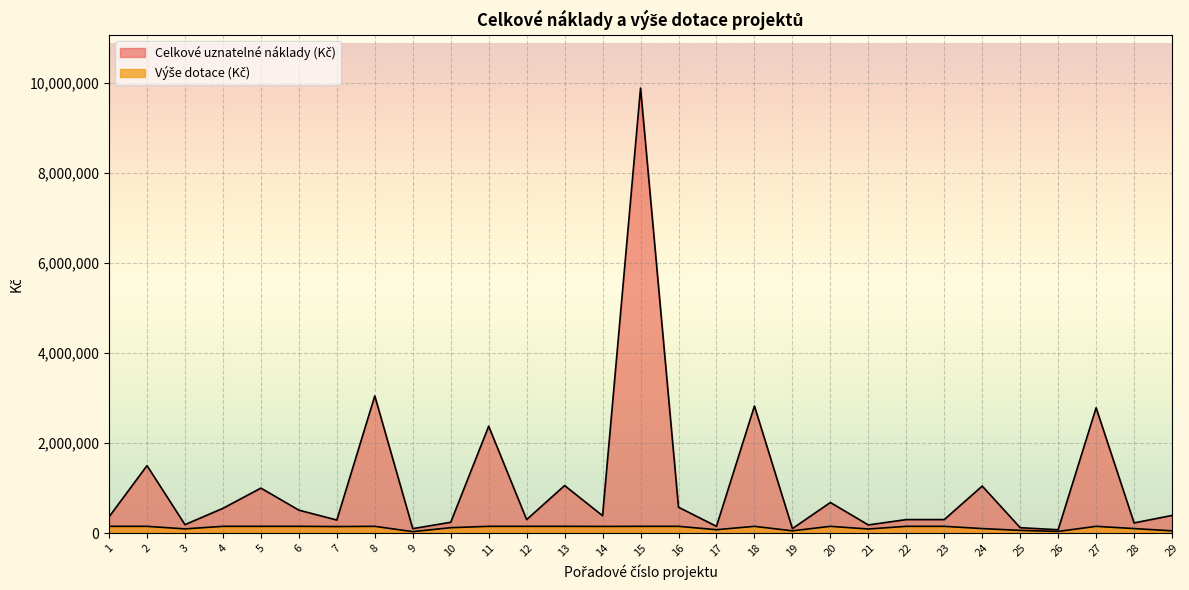

What is the difference between the second highest and minimum values in the Celkové uznatelné náklady (Kč) series?

2976100